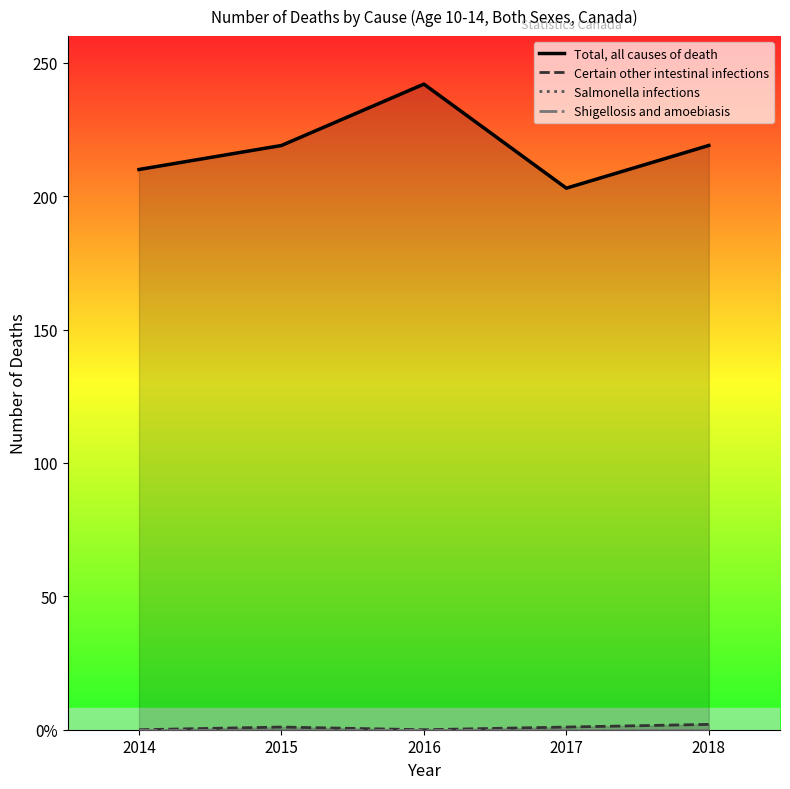

At how many categories does at least one series exceed 182?

5